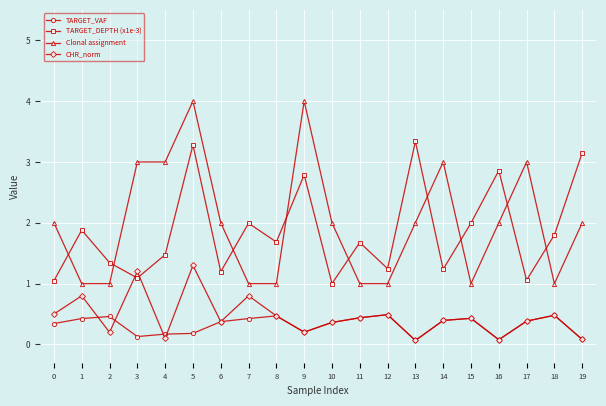

True or false: TARGET_VAF and TARGET_DEPTH (x1e-3) cross at least once.

False